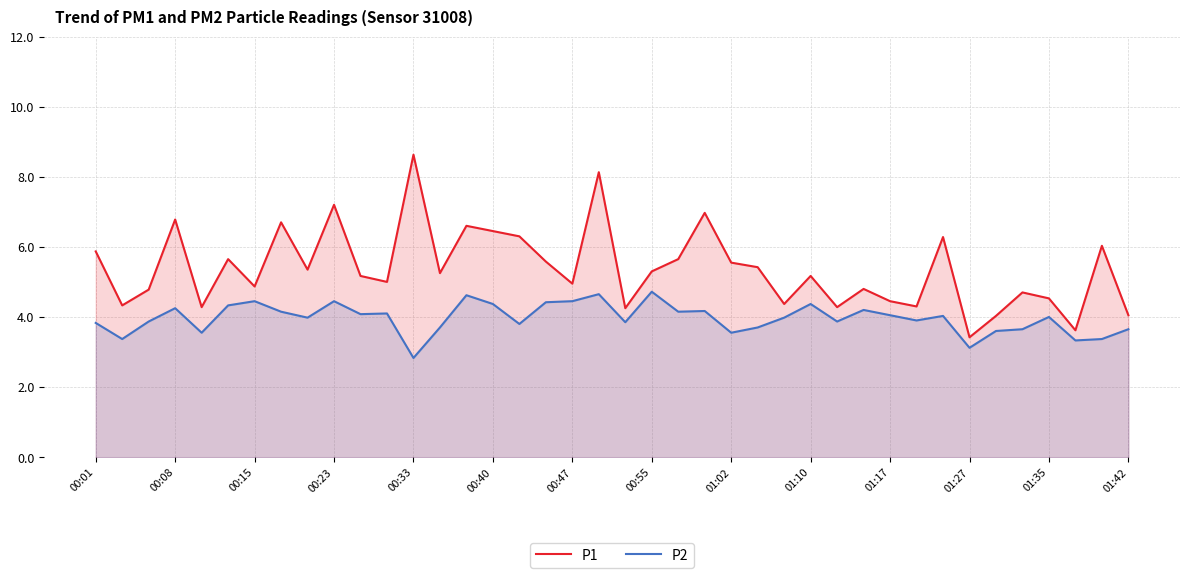

Which series has the largest range (max minus min)?

P1